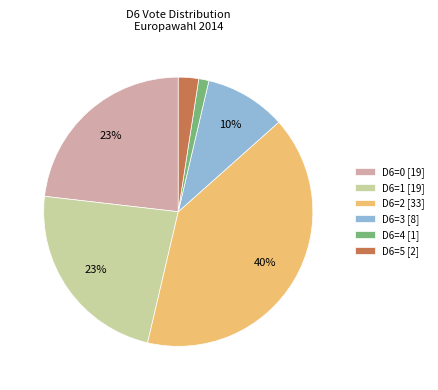

How many segments does this pie chart have?

6